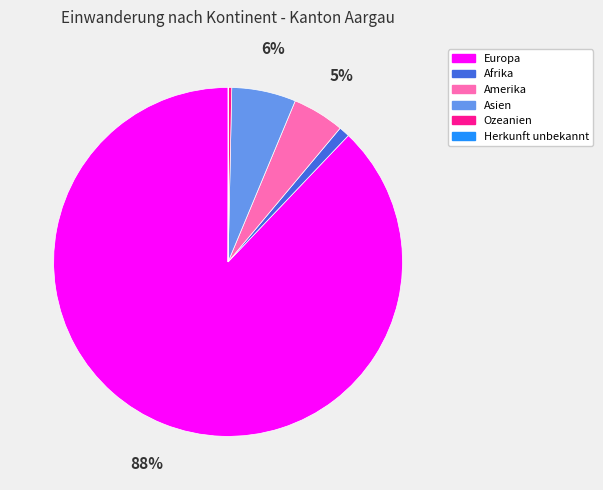

What percentage is the Afrika slice, to the nearest percent?

1%